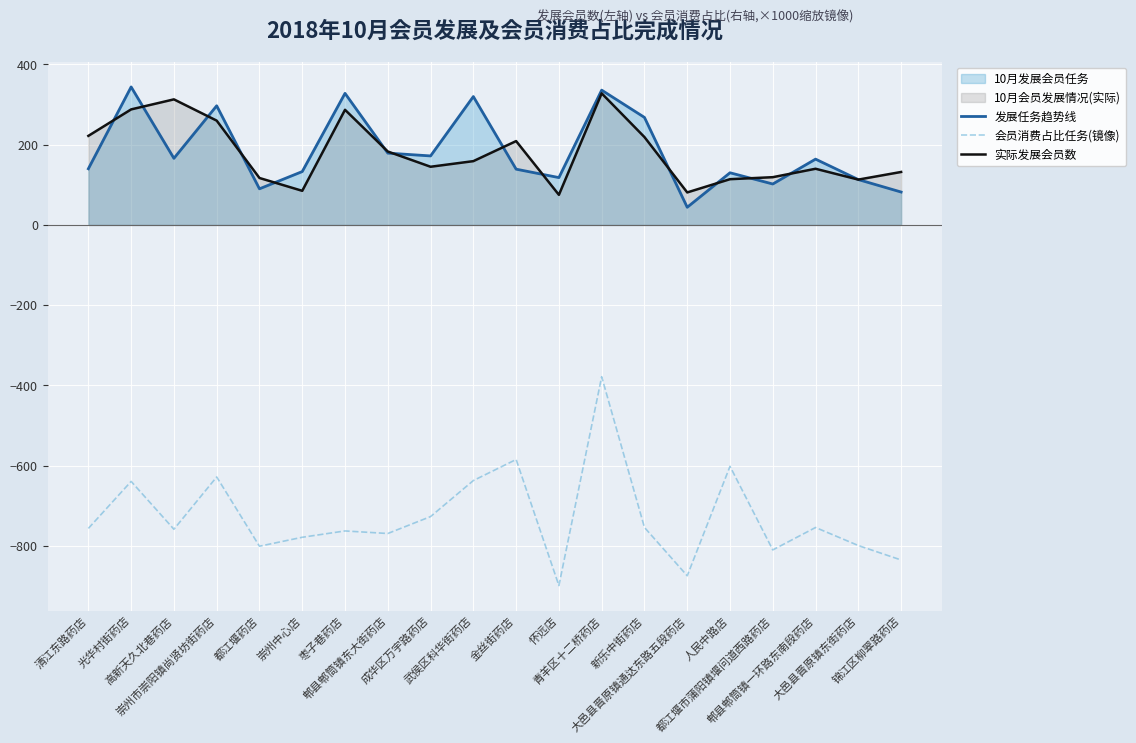

At which label does 实际发展会员数 first exceed 159?

清江东路药店